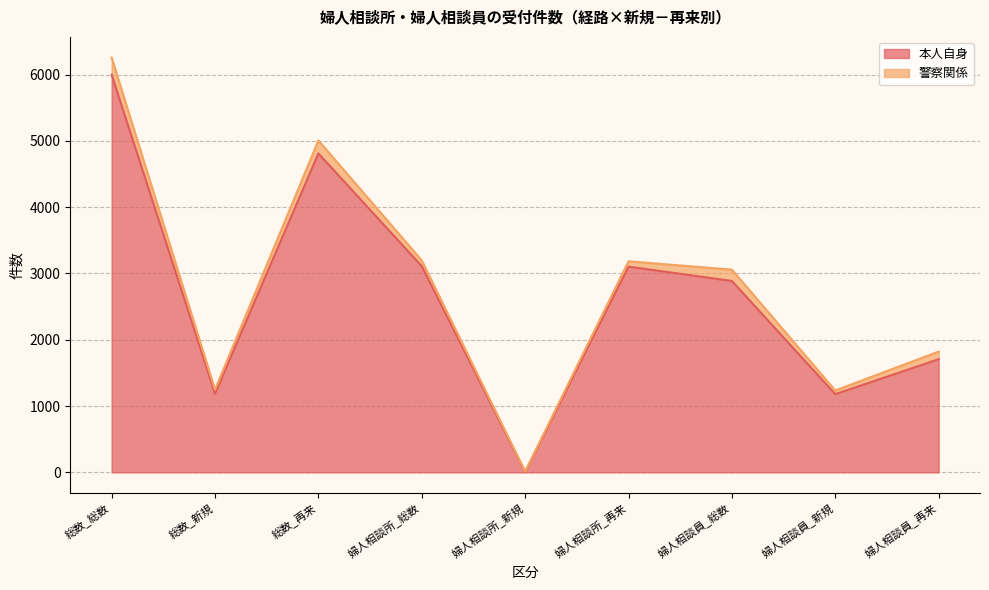

What is the difference between the maximum and minimum values?

5990